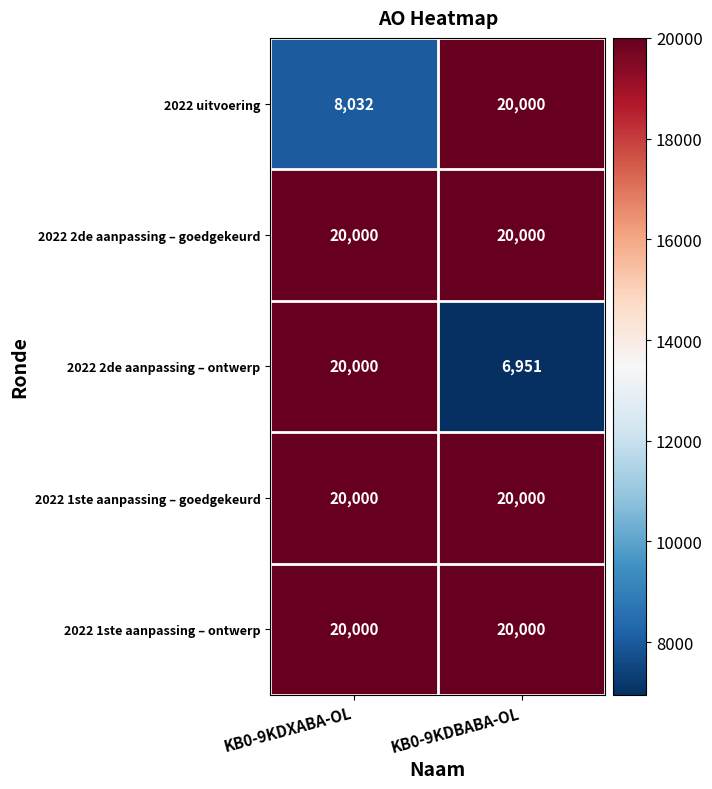

Which series has the largest range (max minus min)?

2022 2de aanpassing – ontwerp